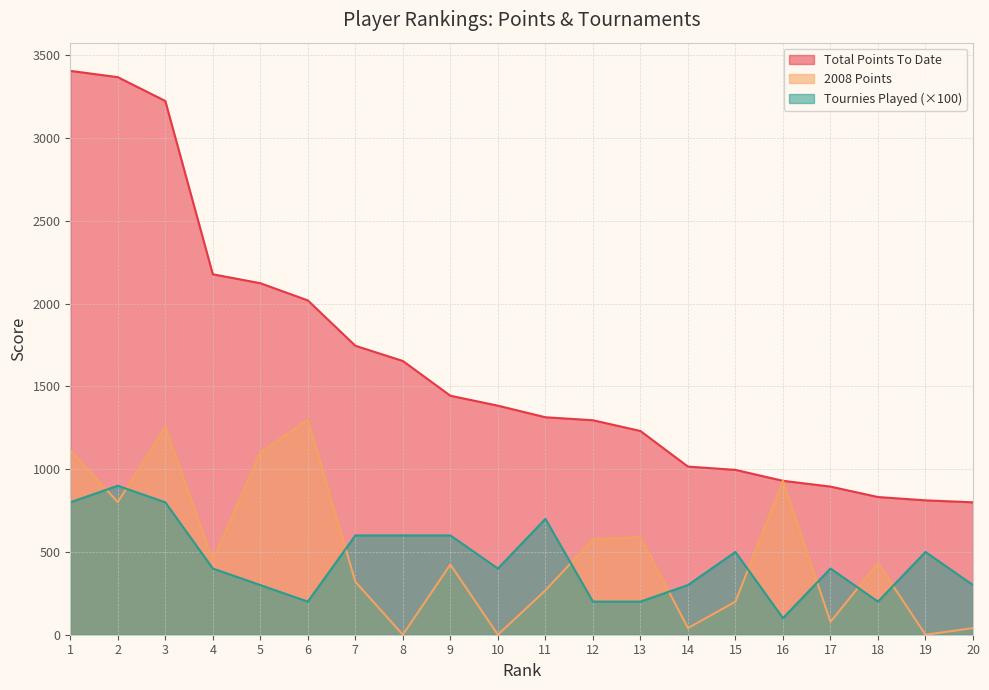

How many data points does each series have?

20